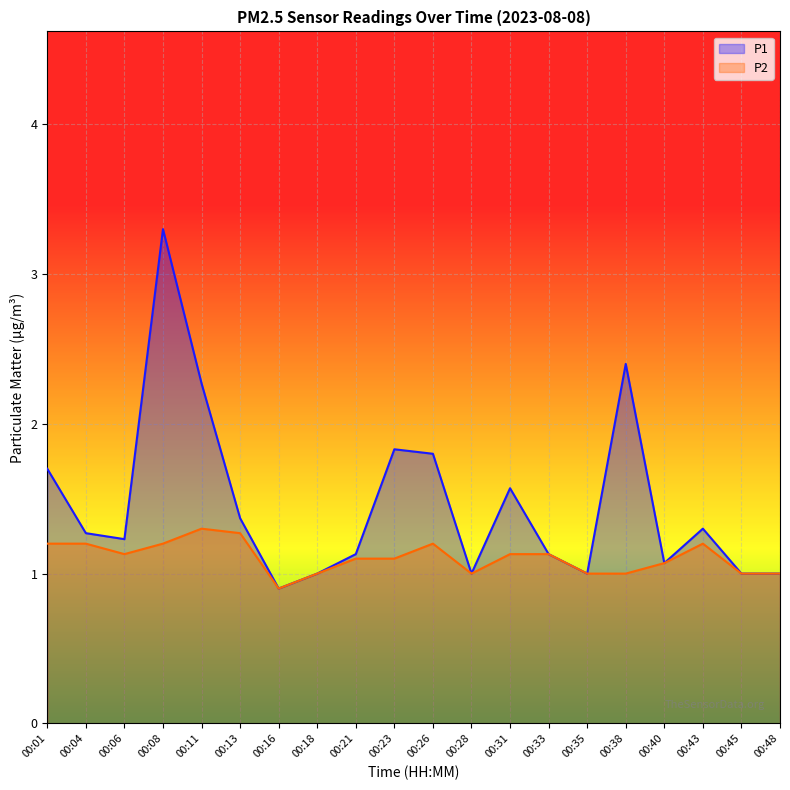

How many lines are shown in the chart?

2